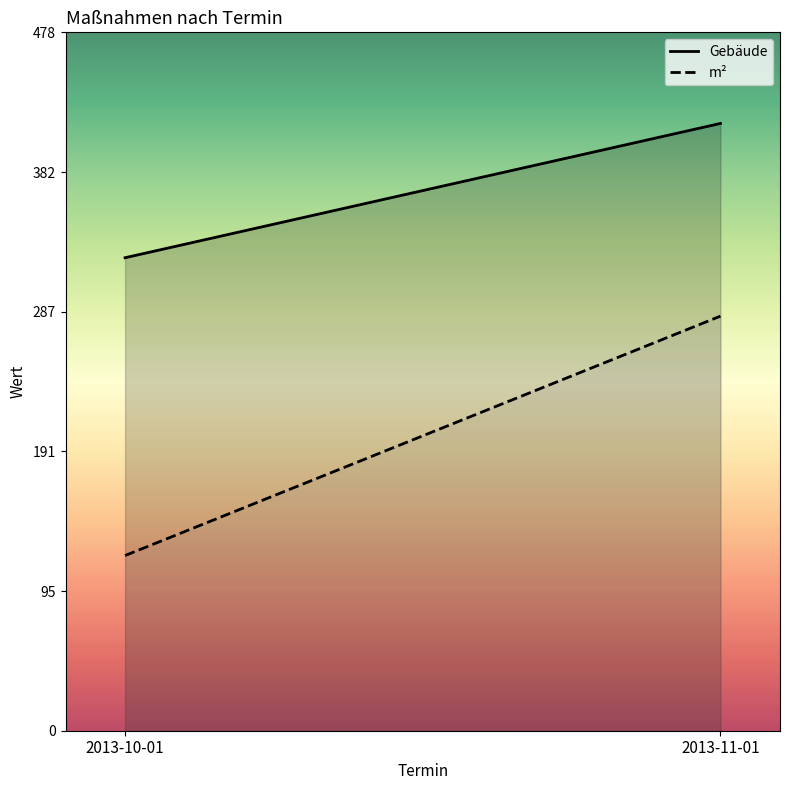

At how many categories does at least one series exceed 382?

1